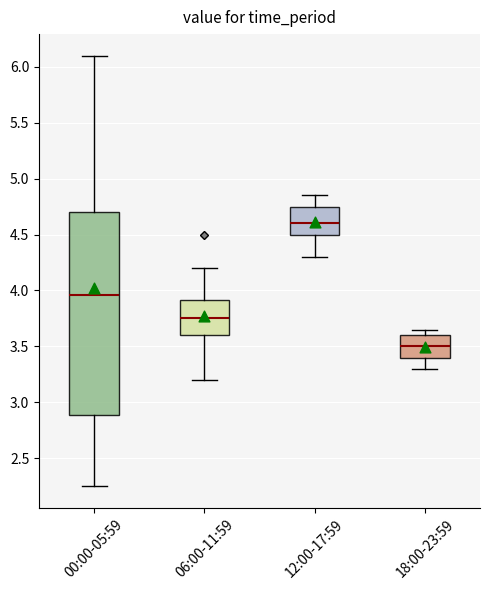

Comparing the boxes themselves (not the whiskers), which one is the tallest?

00:00-05:59